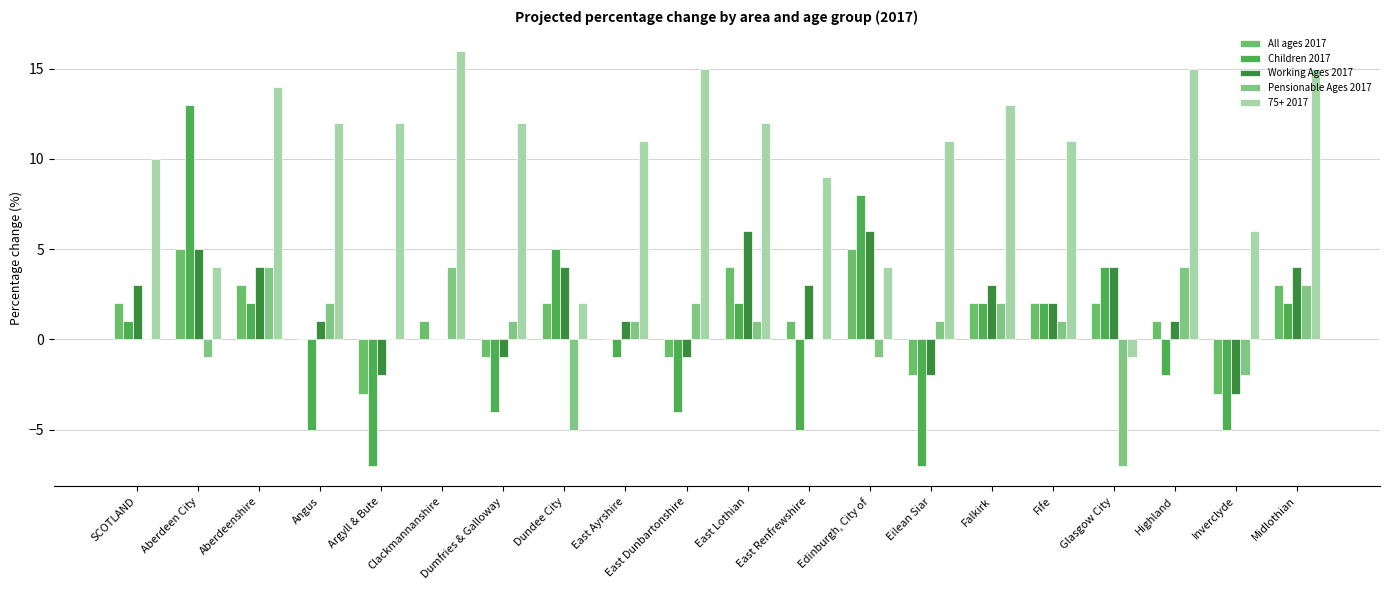

Are the bars horizontal?

No